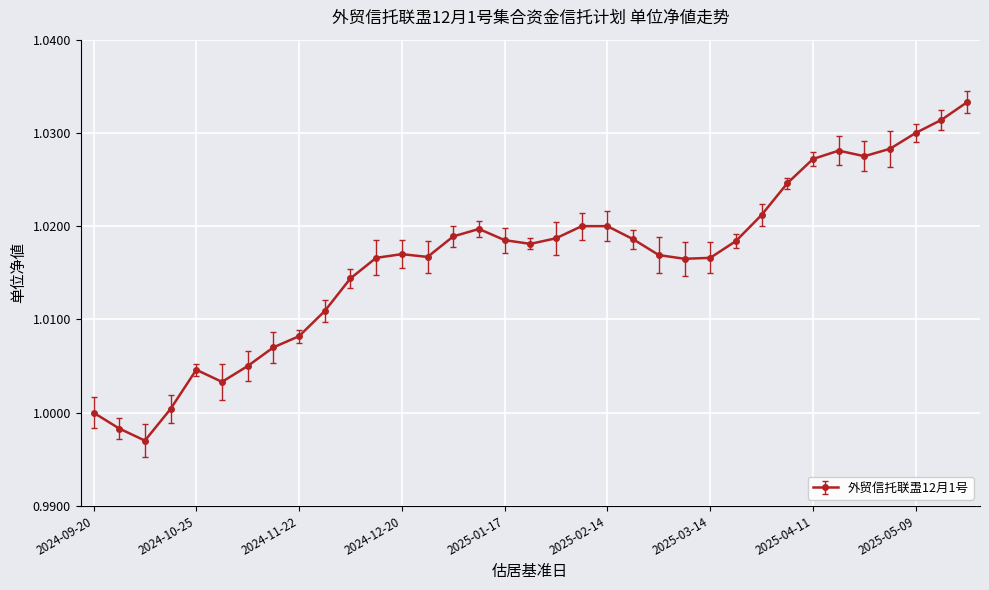

What is the sum of all values?

35.6